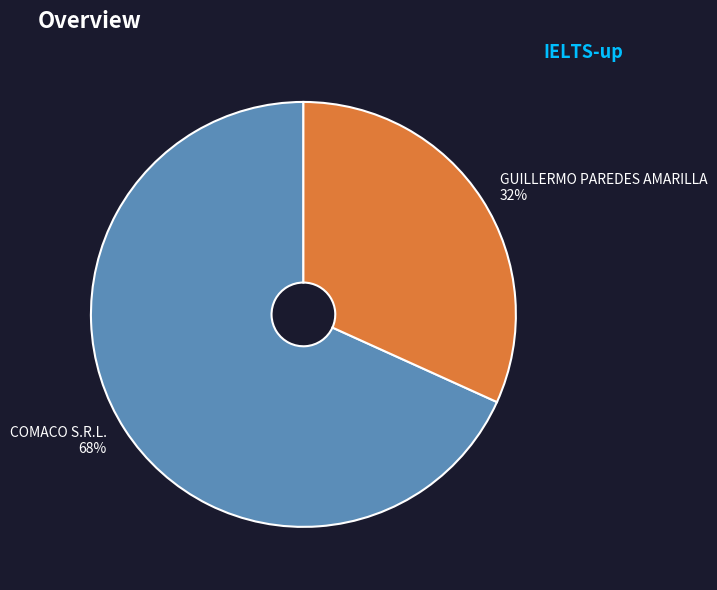

Is GUILLERMO PAREDES AMARILLA the majority of the pie?

No